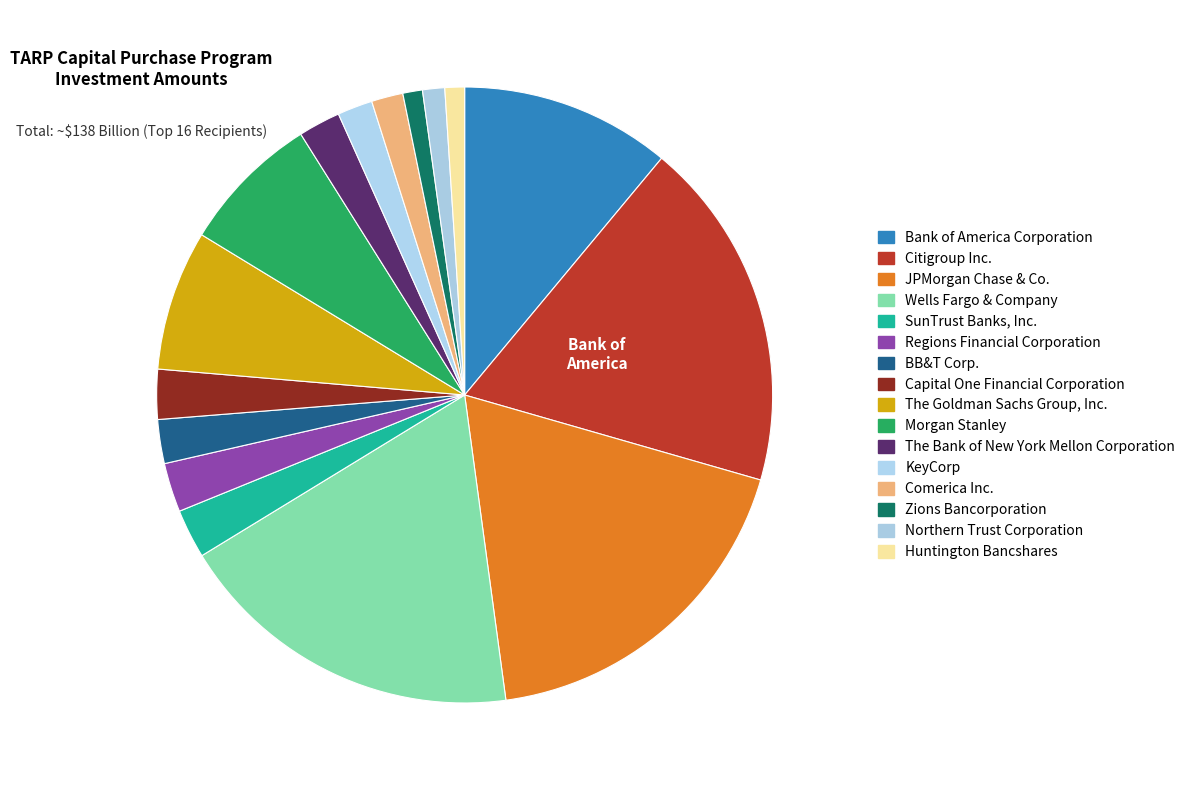

Count the number of slices in the pie.

16